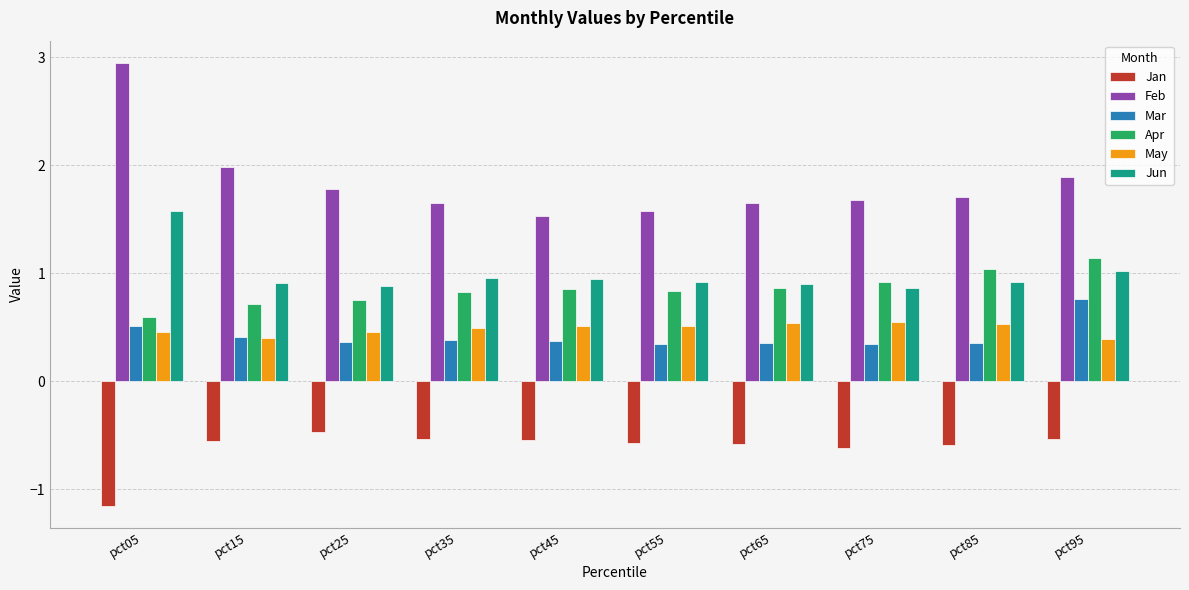

What is the spread (max minus min) of values at pct35?

2.2